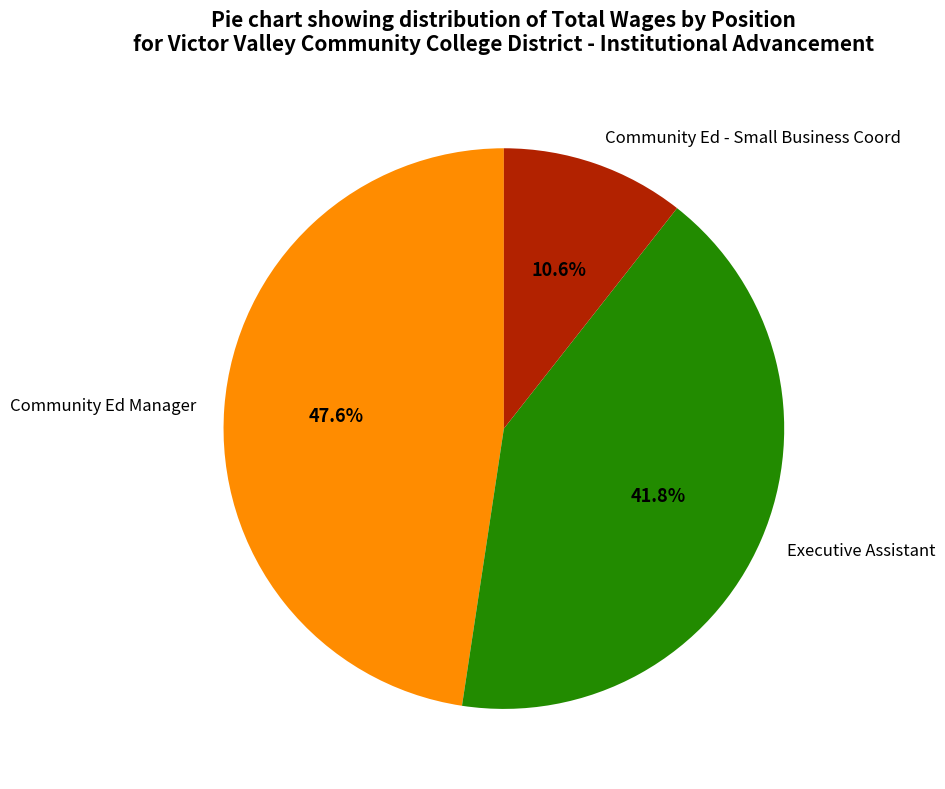

To the nearest percent, what is the combined percentage of Executive Assistant and Community Ed - Small Business Coord?

52%